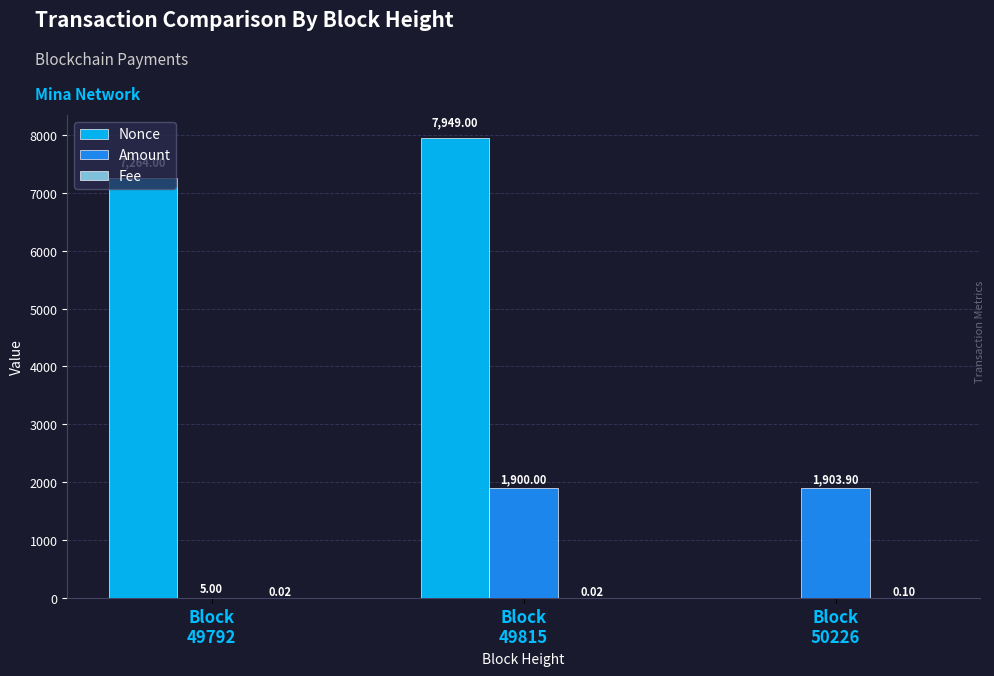

Which series changed the most between Block
49815 and Block
50226?

Nonce